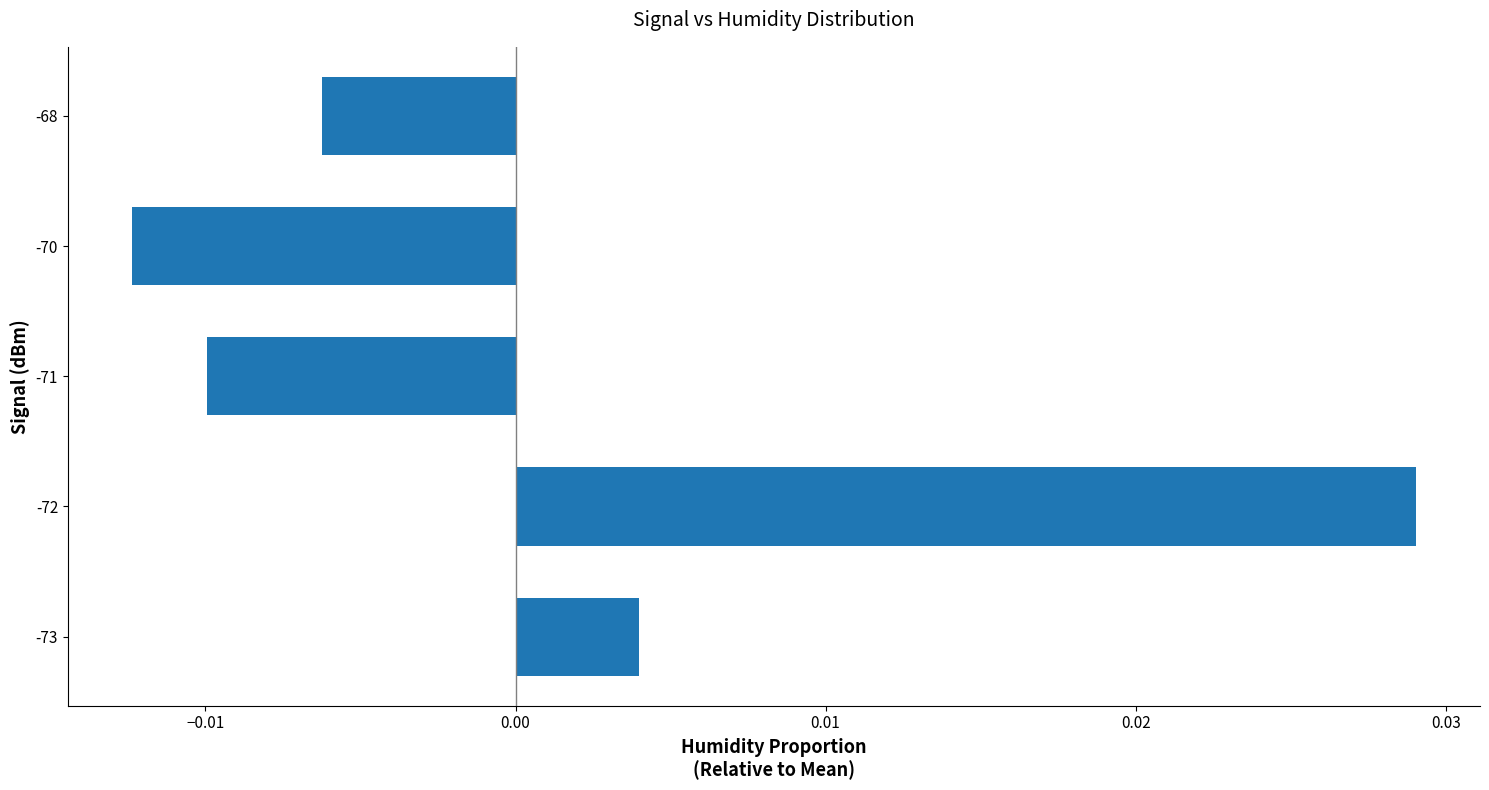

Does the chart contain stacked bars?

No